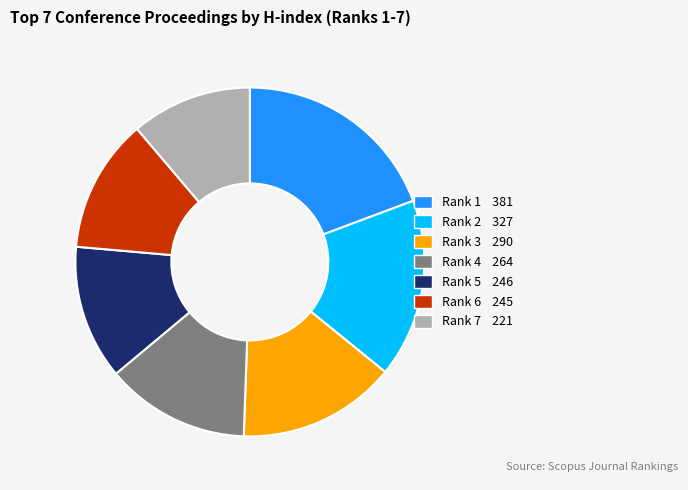

Is there any slice that represents more than half of the pie?

No